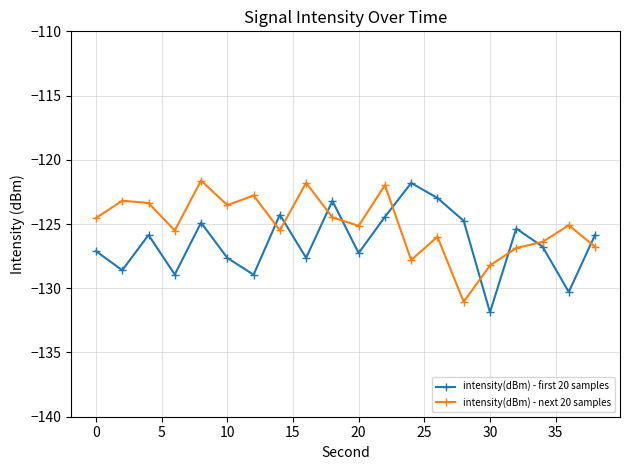

Which series has the largest total across all categories?

intensity(dBm) - next 20 samples